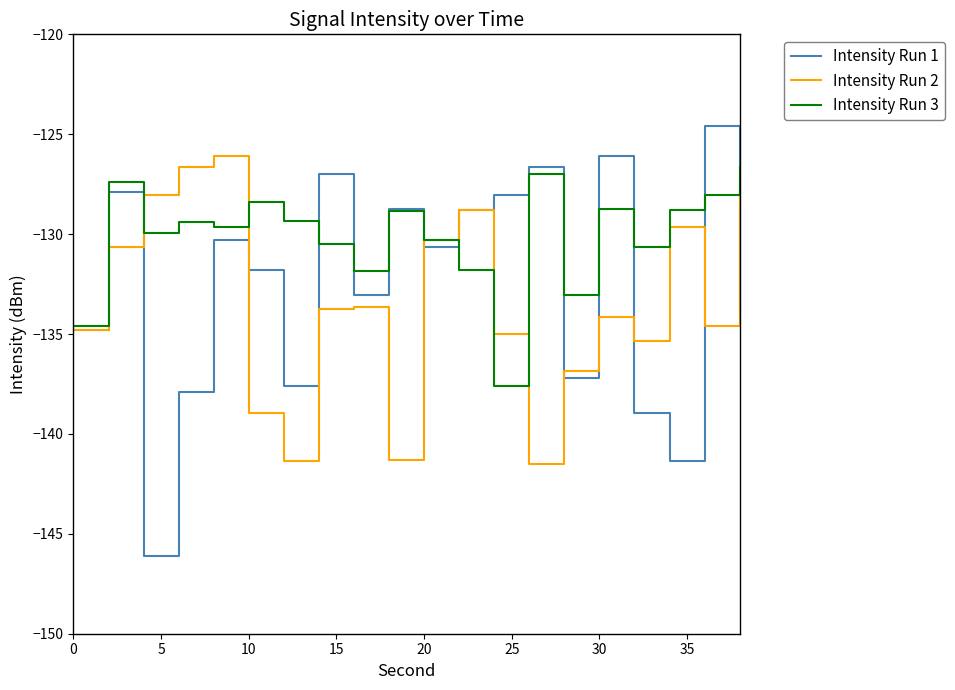

What is the difference between the maximum and minimum values in the Intensity Run 3 series?

11.0